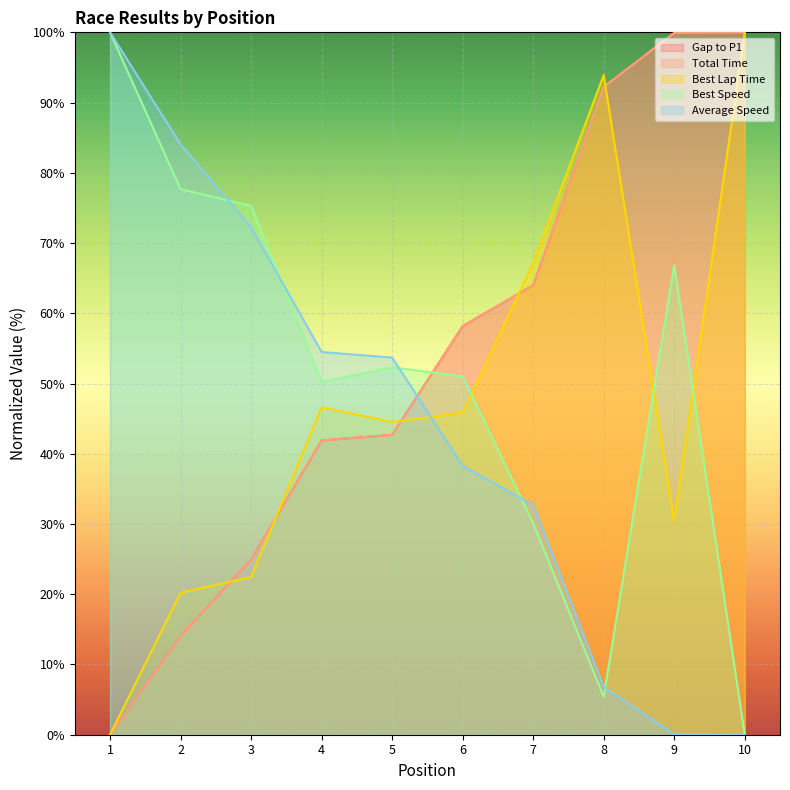

List the series in order of their peak value, lowest first.

Gap to P1, Total Time, Best Lap Time, Best Speed, Average Speed